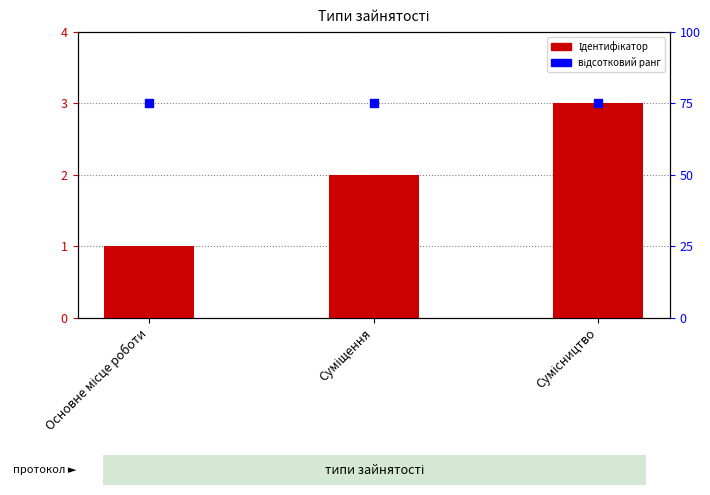

Which series has the widest spread of Y values?

Ідентифікатор